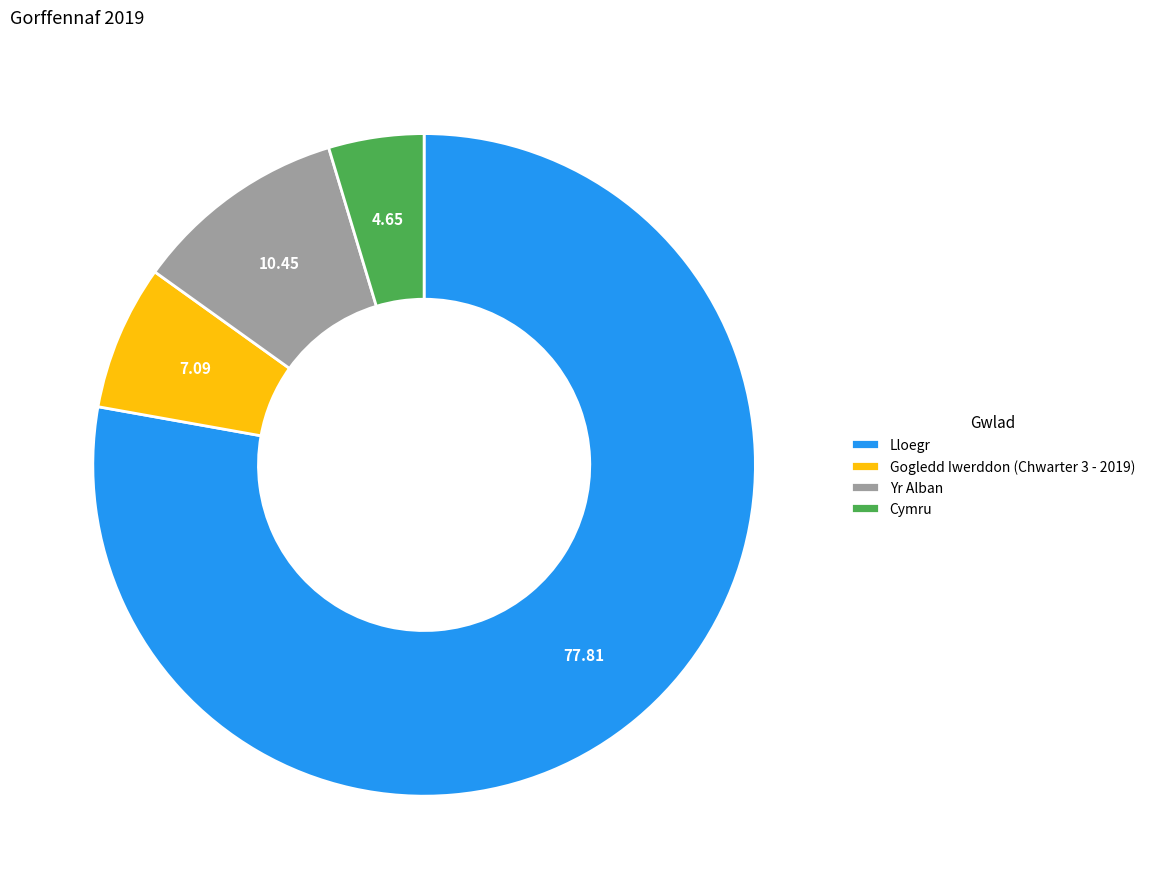

Which category accounts for the majority?

Lloegr